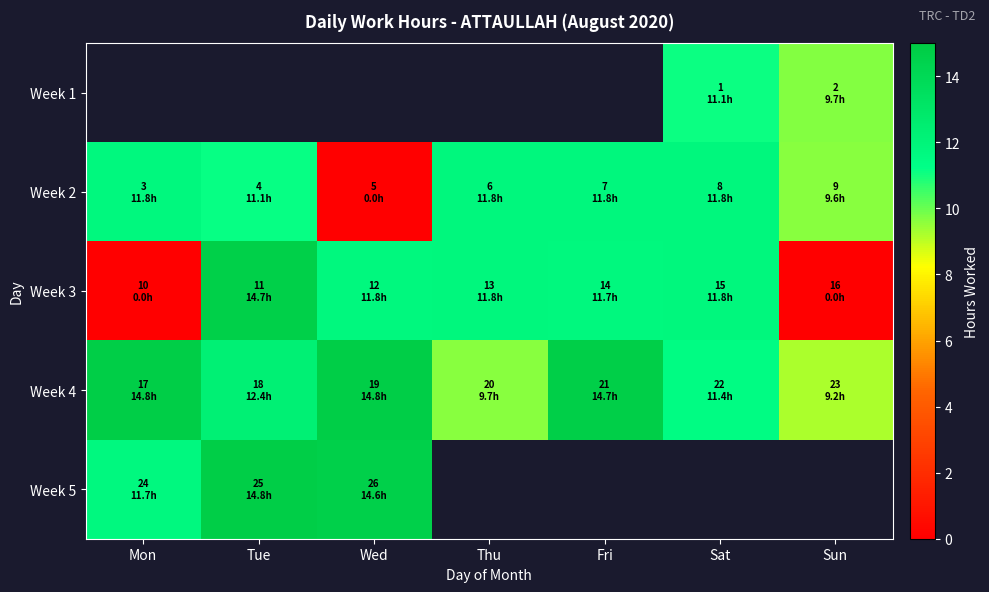

List the labels in order of Week 3 value, smallest first.

Mon, Sun, Fri, Wed, Sat, Thu, Tue